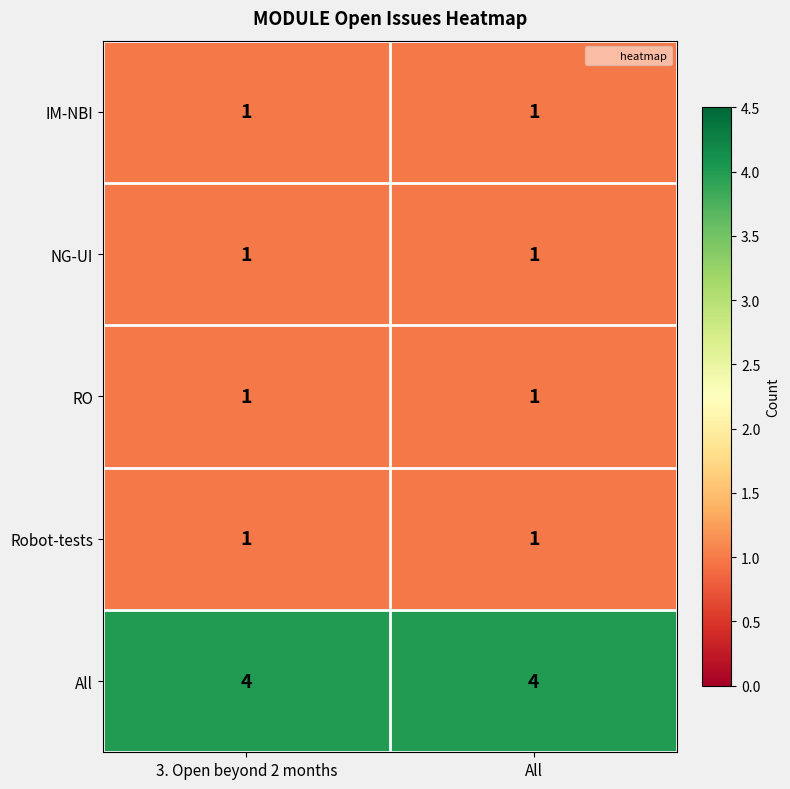

The value of Robot-tests at All is 2. True or false?

False